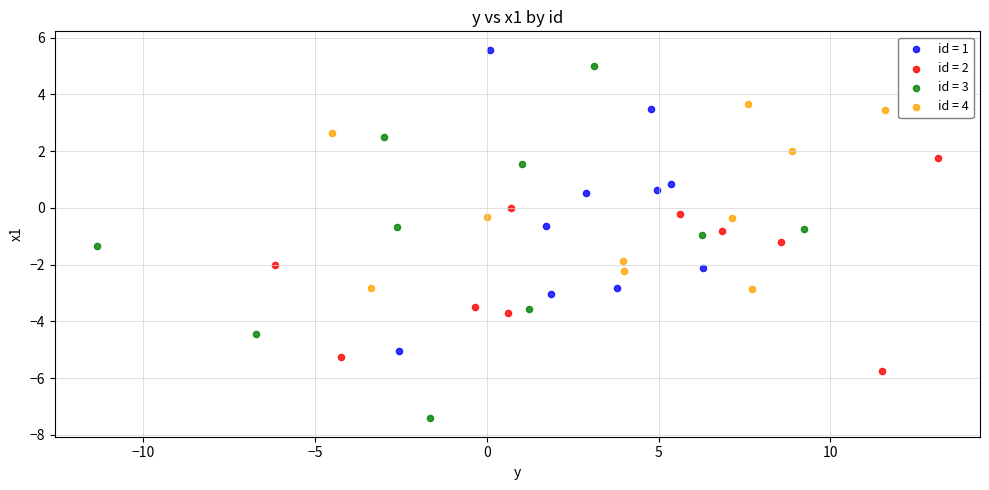

Which series has the widest spread of Y values?

id = 3